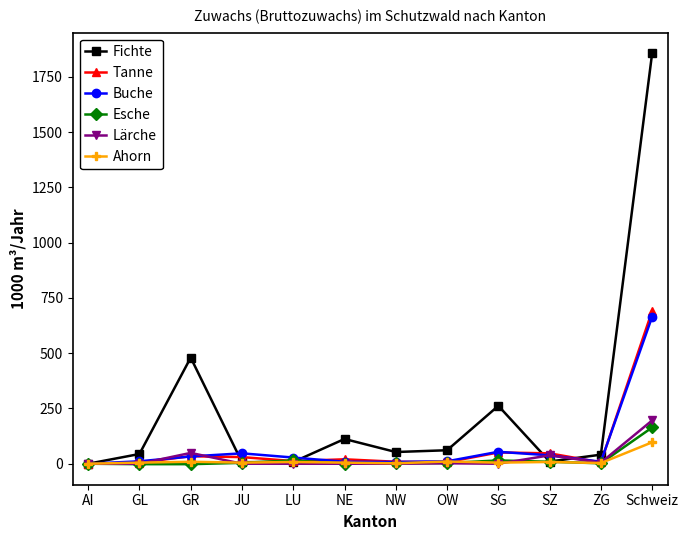

List the series in order of their peak value, highest first.

Fichte, Tanne, Buche, Lärche, Esche, Ahorn